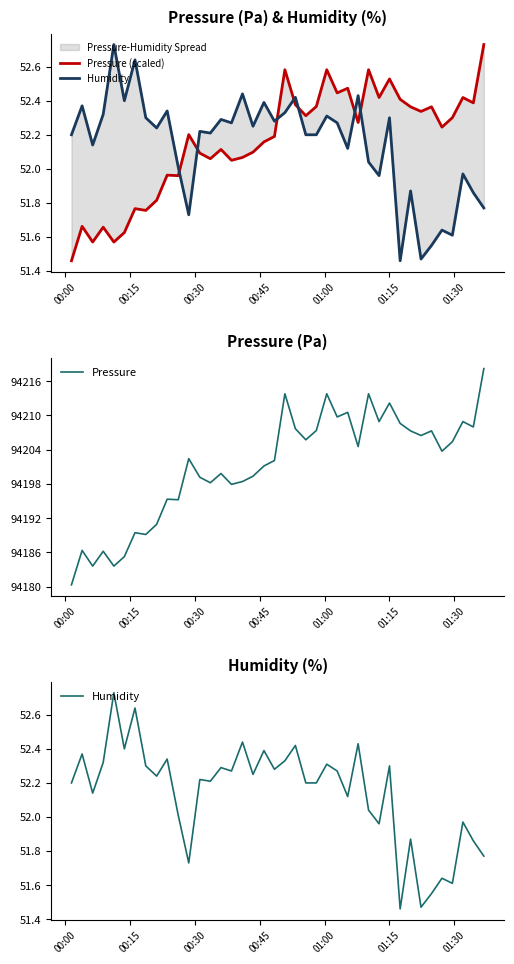

True or false: Pressure has more than 2 interior local peaks.

True